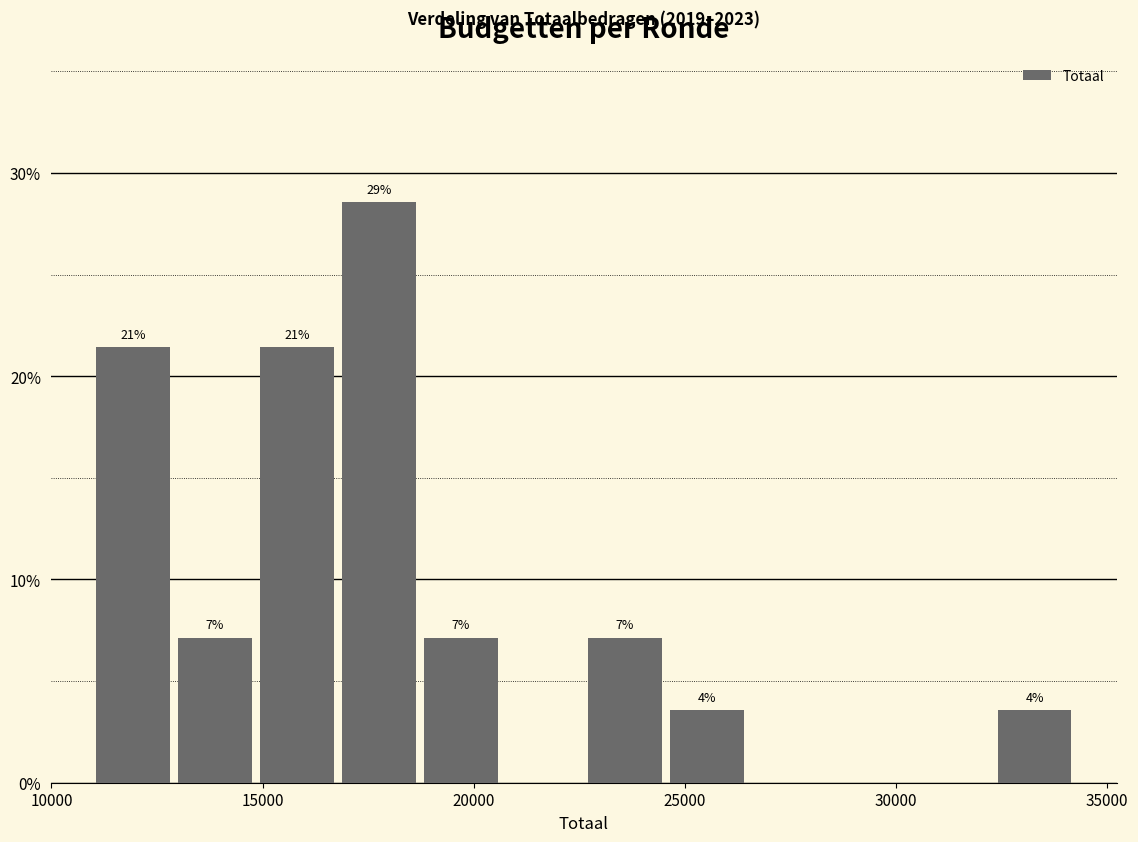

Around what value on the x-axis is the tallest bar? Give the approximate position of its centre, as read against the axis.

18000